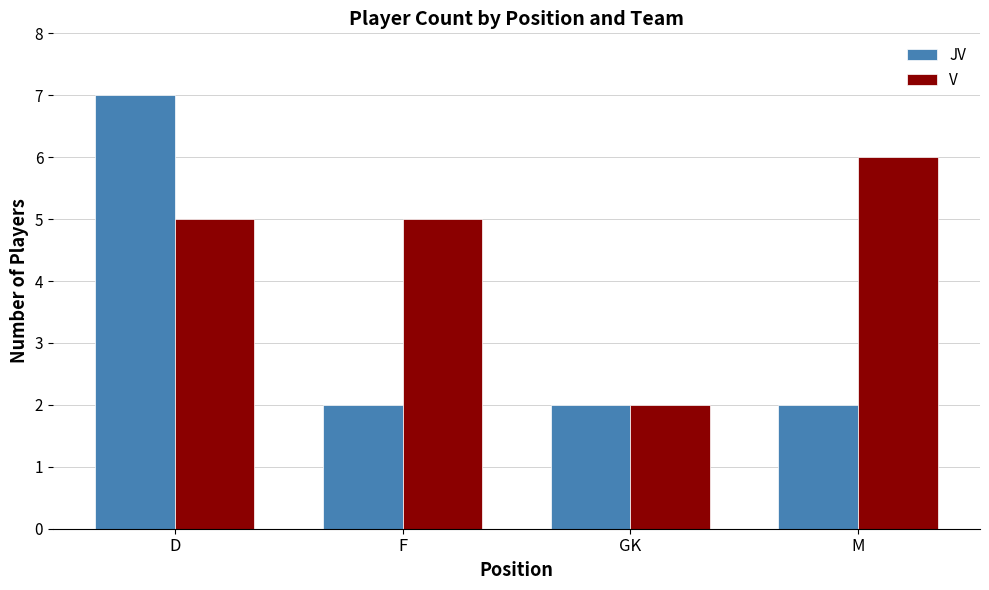

Rank the series at D from lowest to highest value.

V, JV